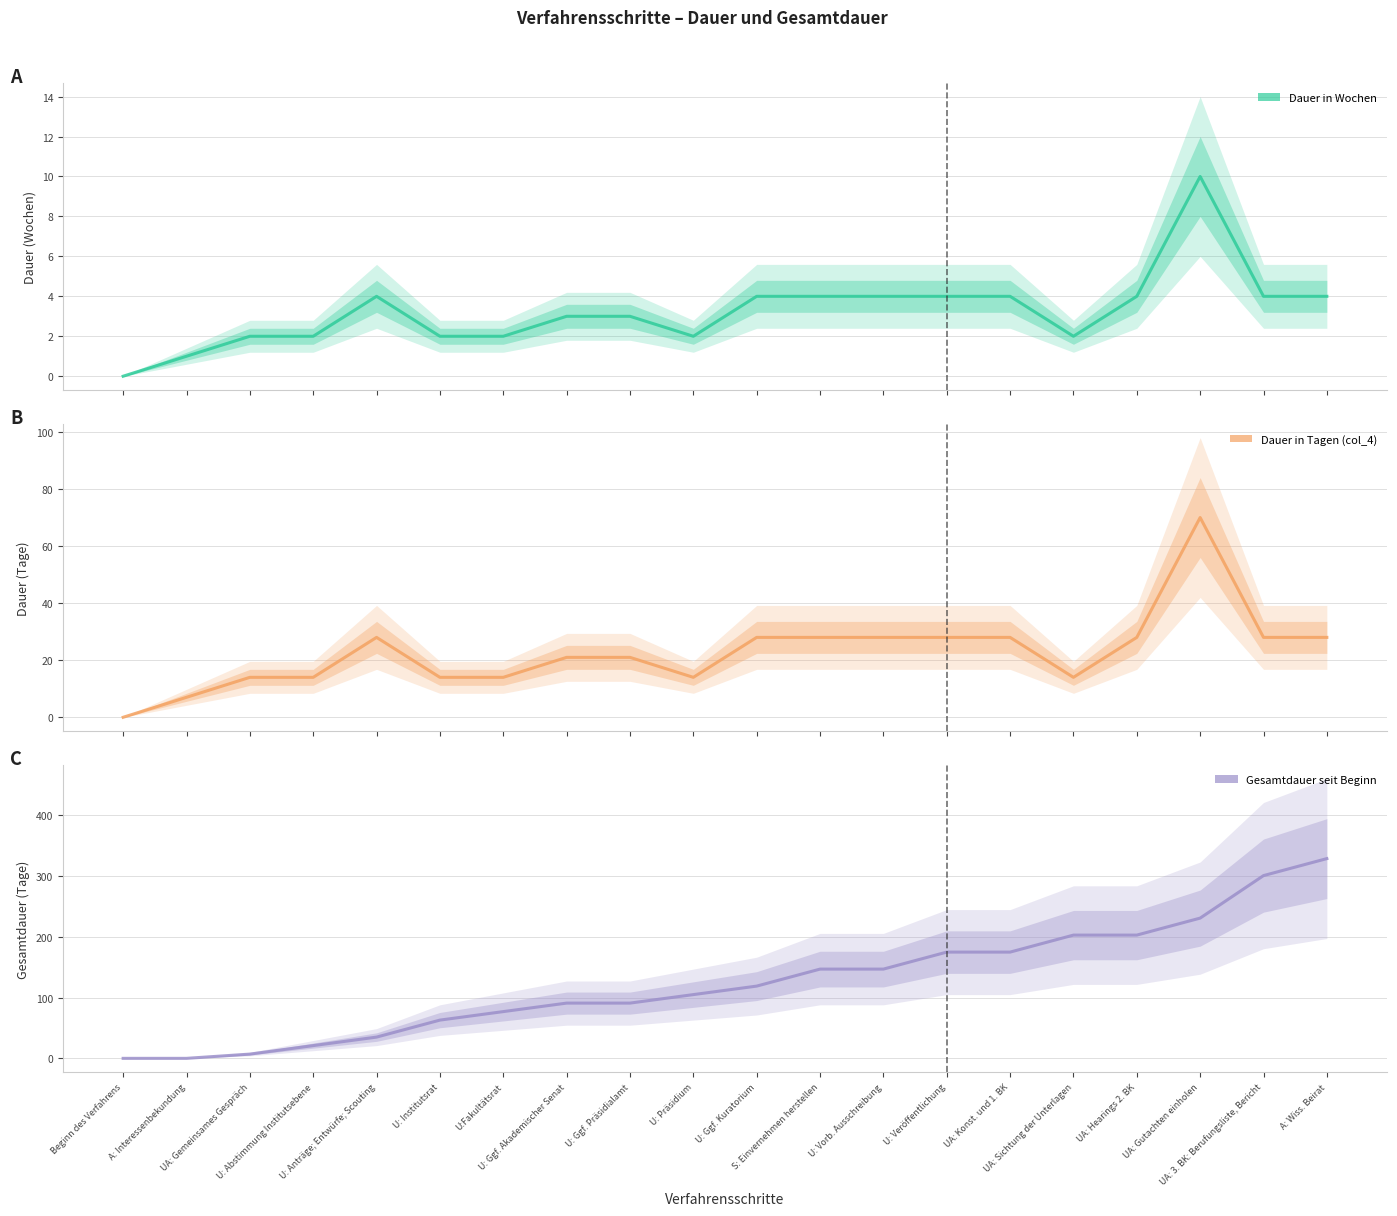

What is the value of the Dauer in Tagen (col_4) point at the 2nd from the left?

7